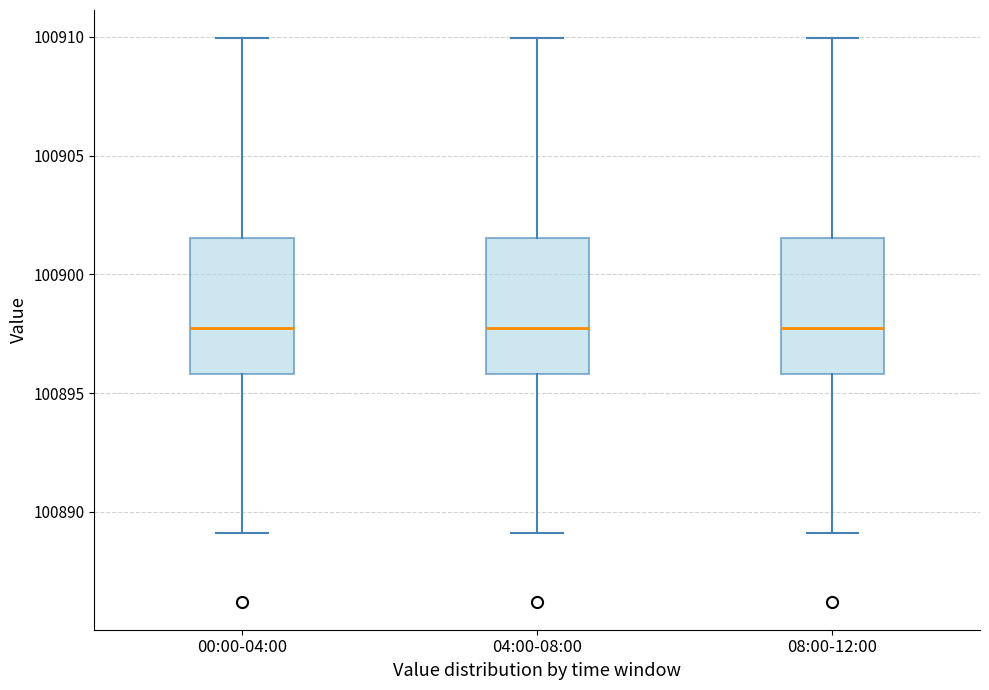

Where does the upper whisker of the box for 04:00-08:00 end on the y-axis? The values are not printed on the chart, so give them approximately, as read against the axis.

100910.0